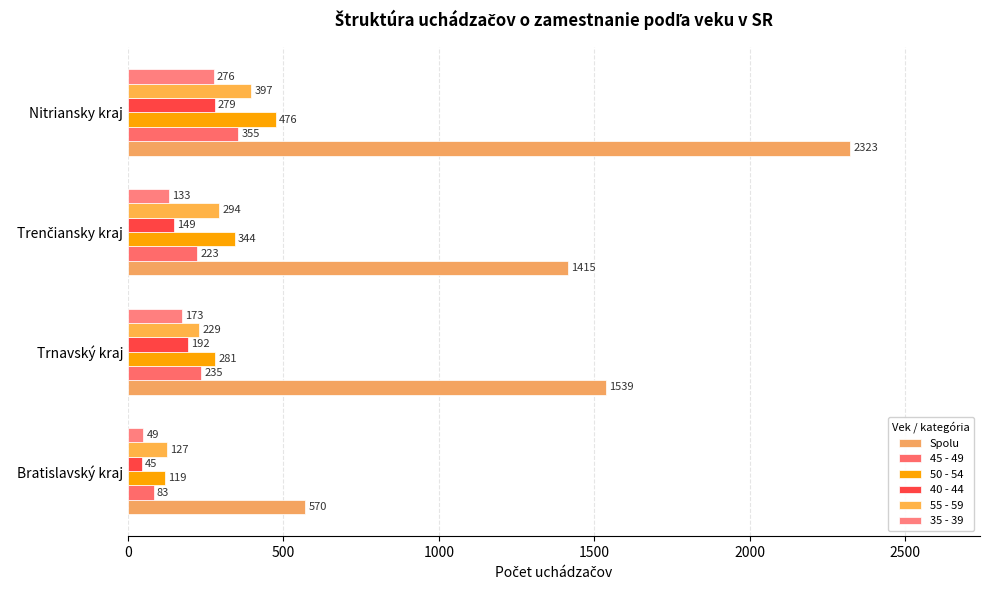

How many distinct data groups are displayed?

6